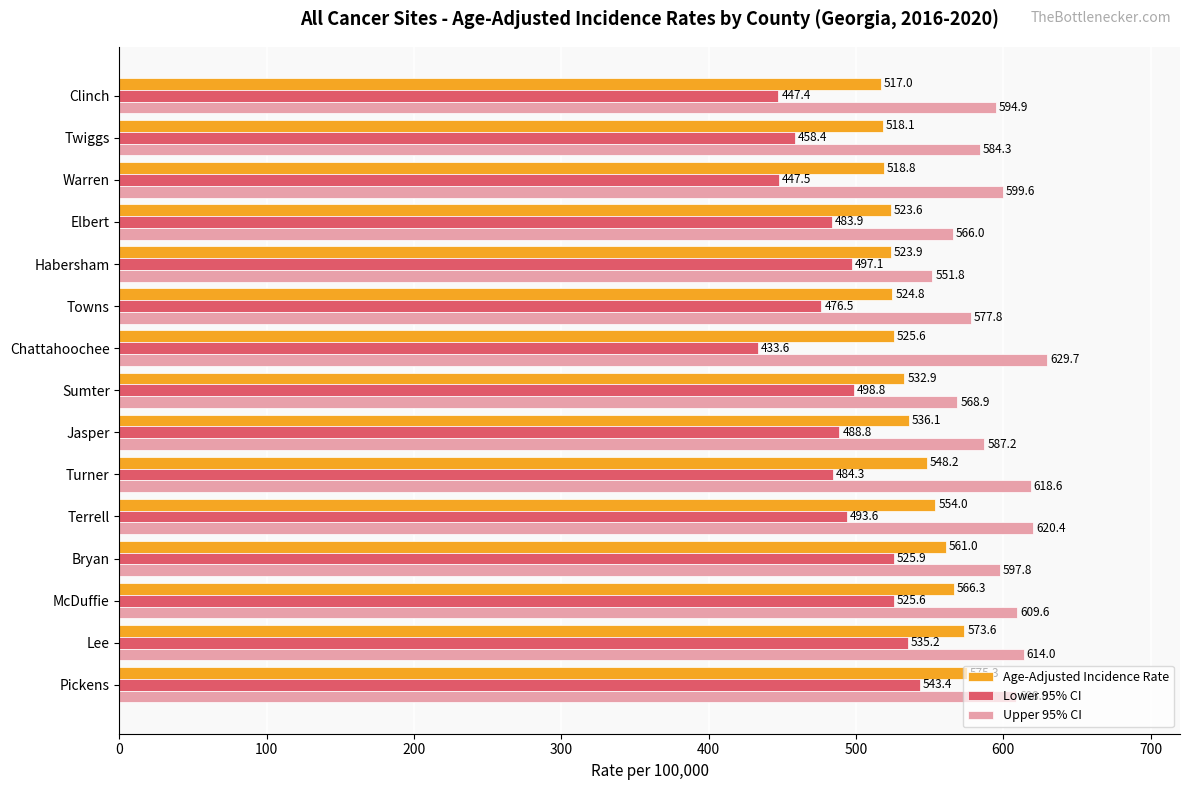

Which series has the largest range (max minus min)?

Lower 95% CI